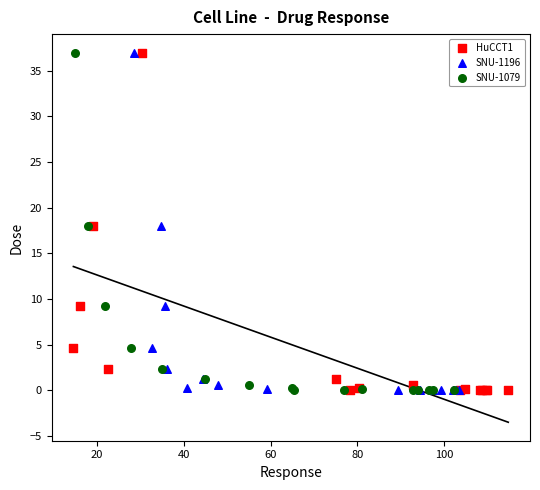

What are all the series names shown in the legend?

HuCCT1, SNU-1196, SNU-1079